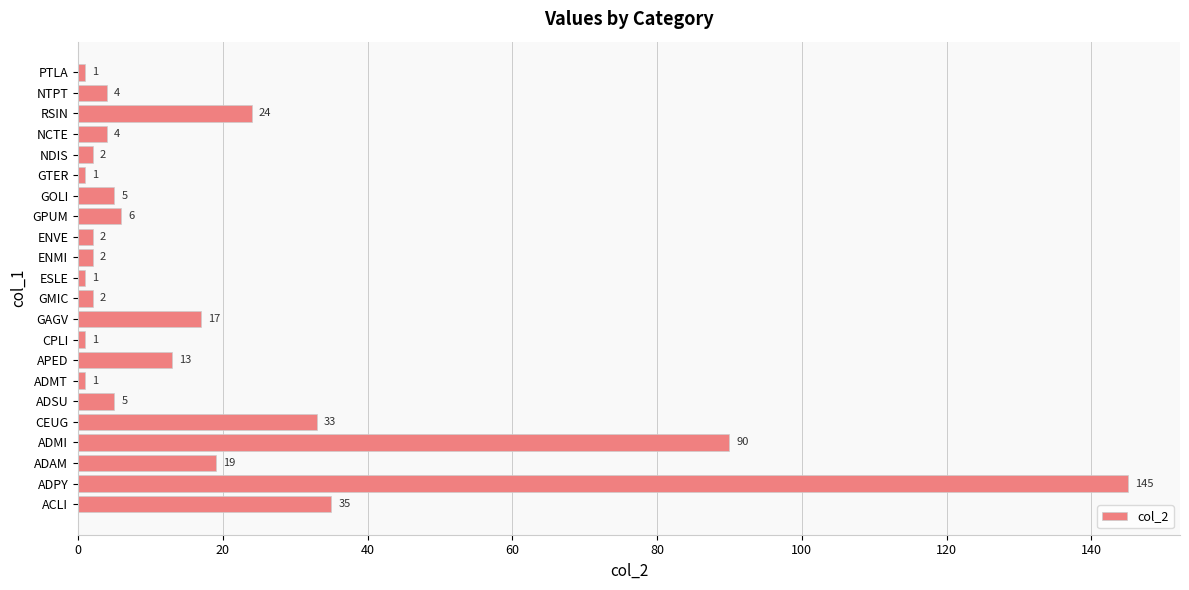

Reading bottom to top, transcribe all the data shown in this chart.

35	145	19	90	33	5	1	13	1	17	2	1	2	2	6	5	1	2	4	24	4	1